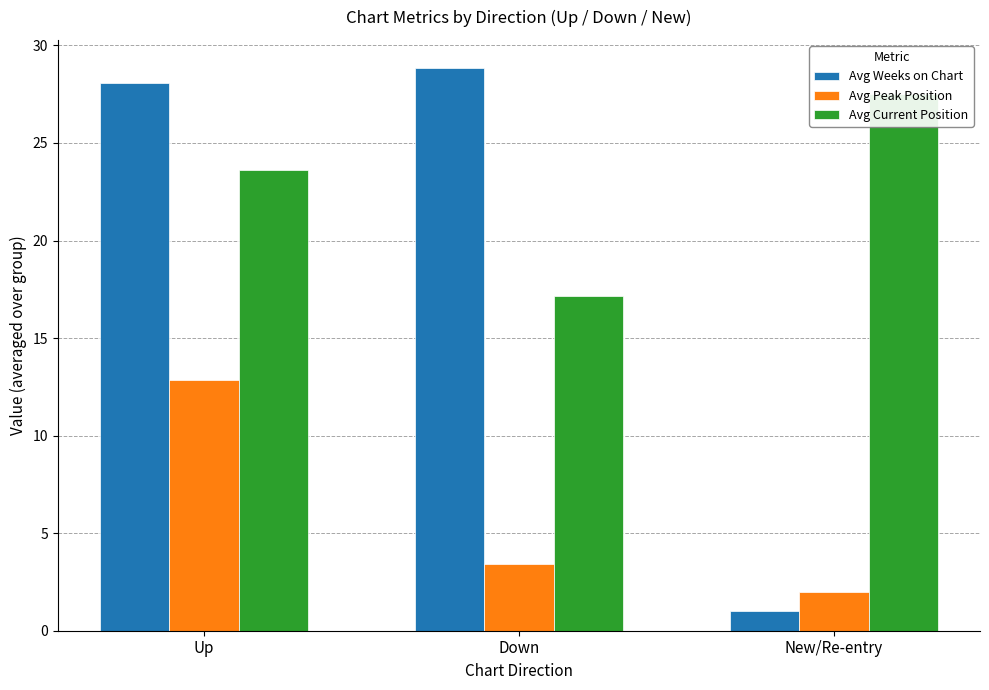

At how many categories does at least one series exceed 12?

3